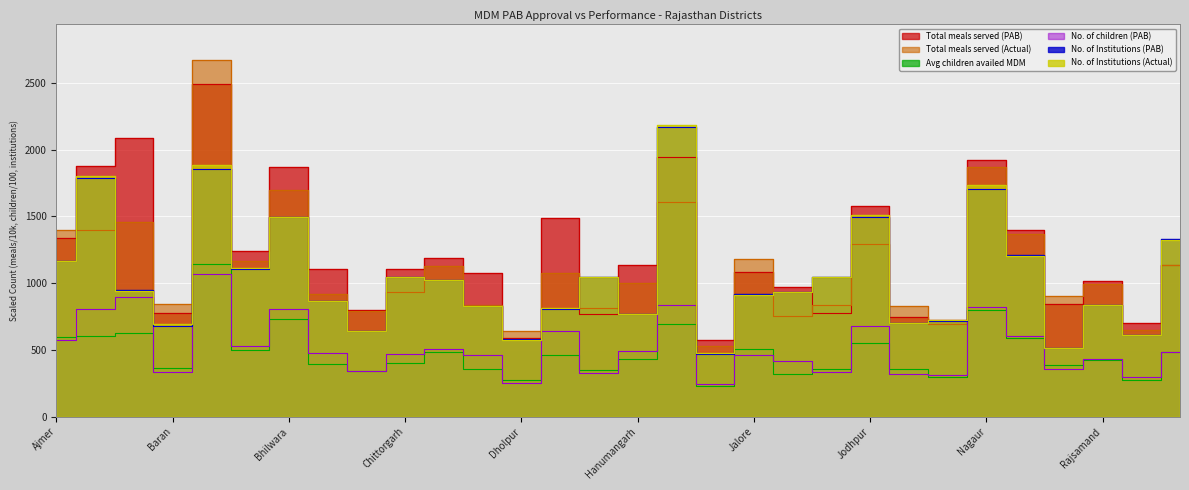

In Total meals served (PAB), how many points are higher than both neighbors (excluding endpoints)?

10